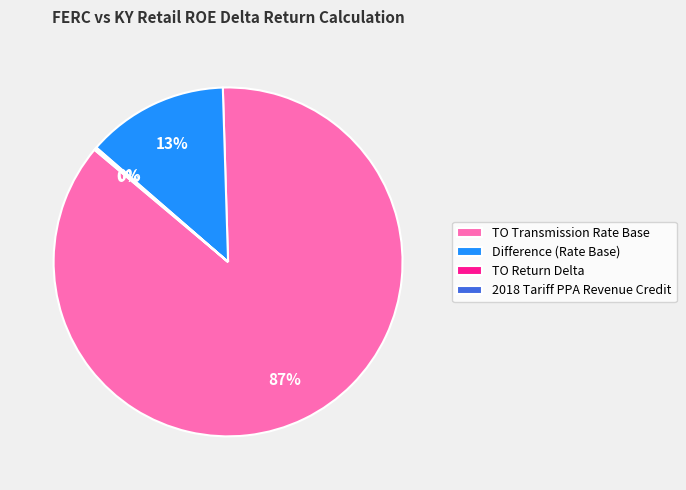

Which category has the biggest portion of the pie?

TO Transmission Rate Base